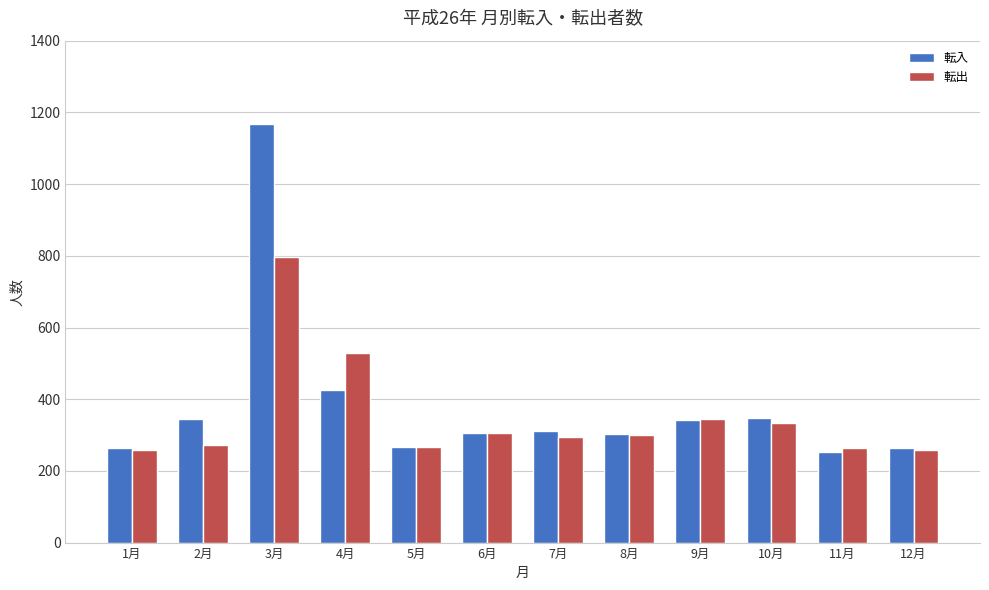

Which series has the widest spread of values?

転入